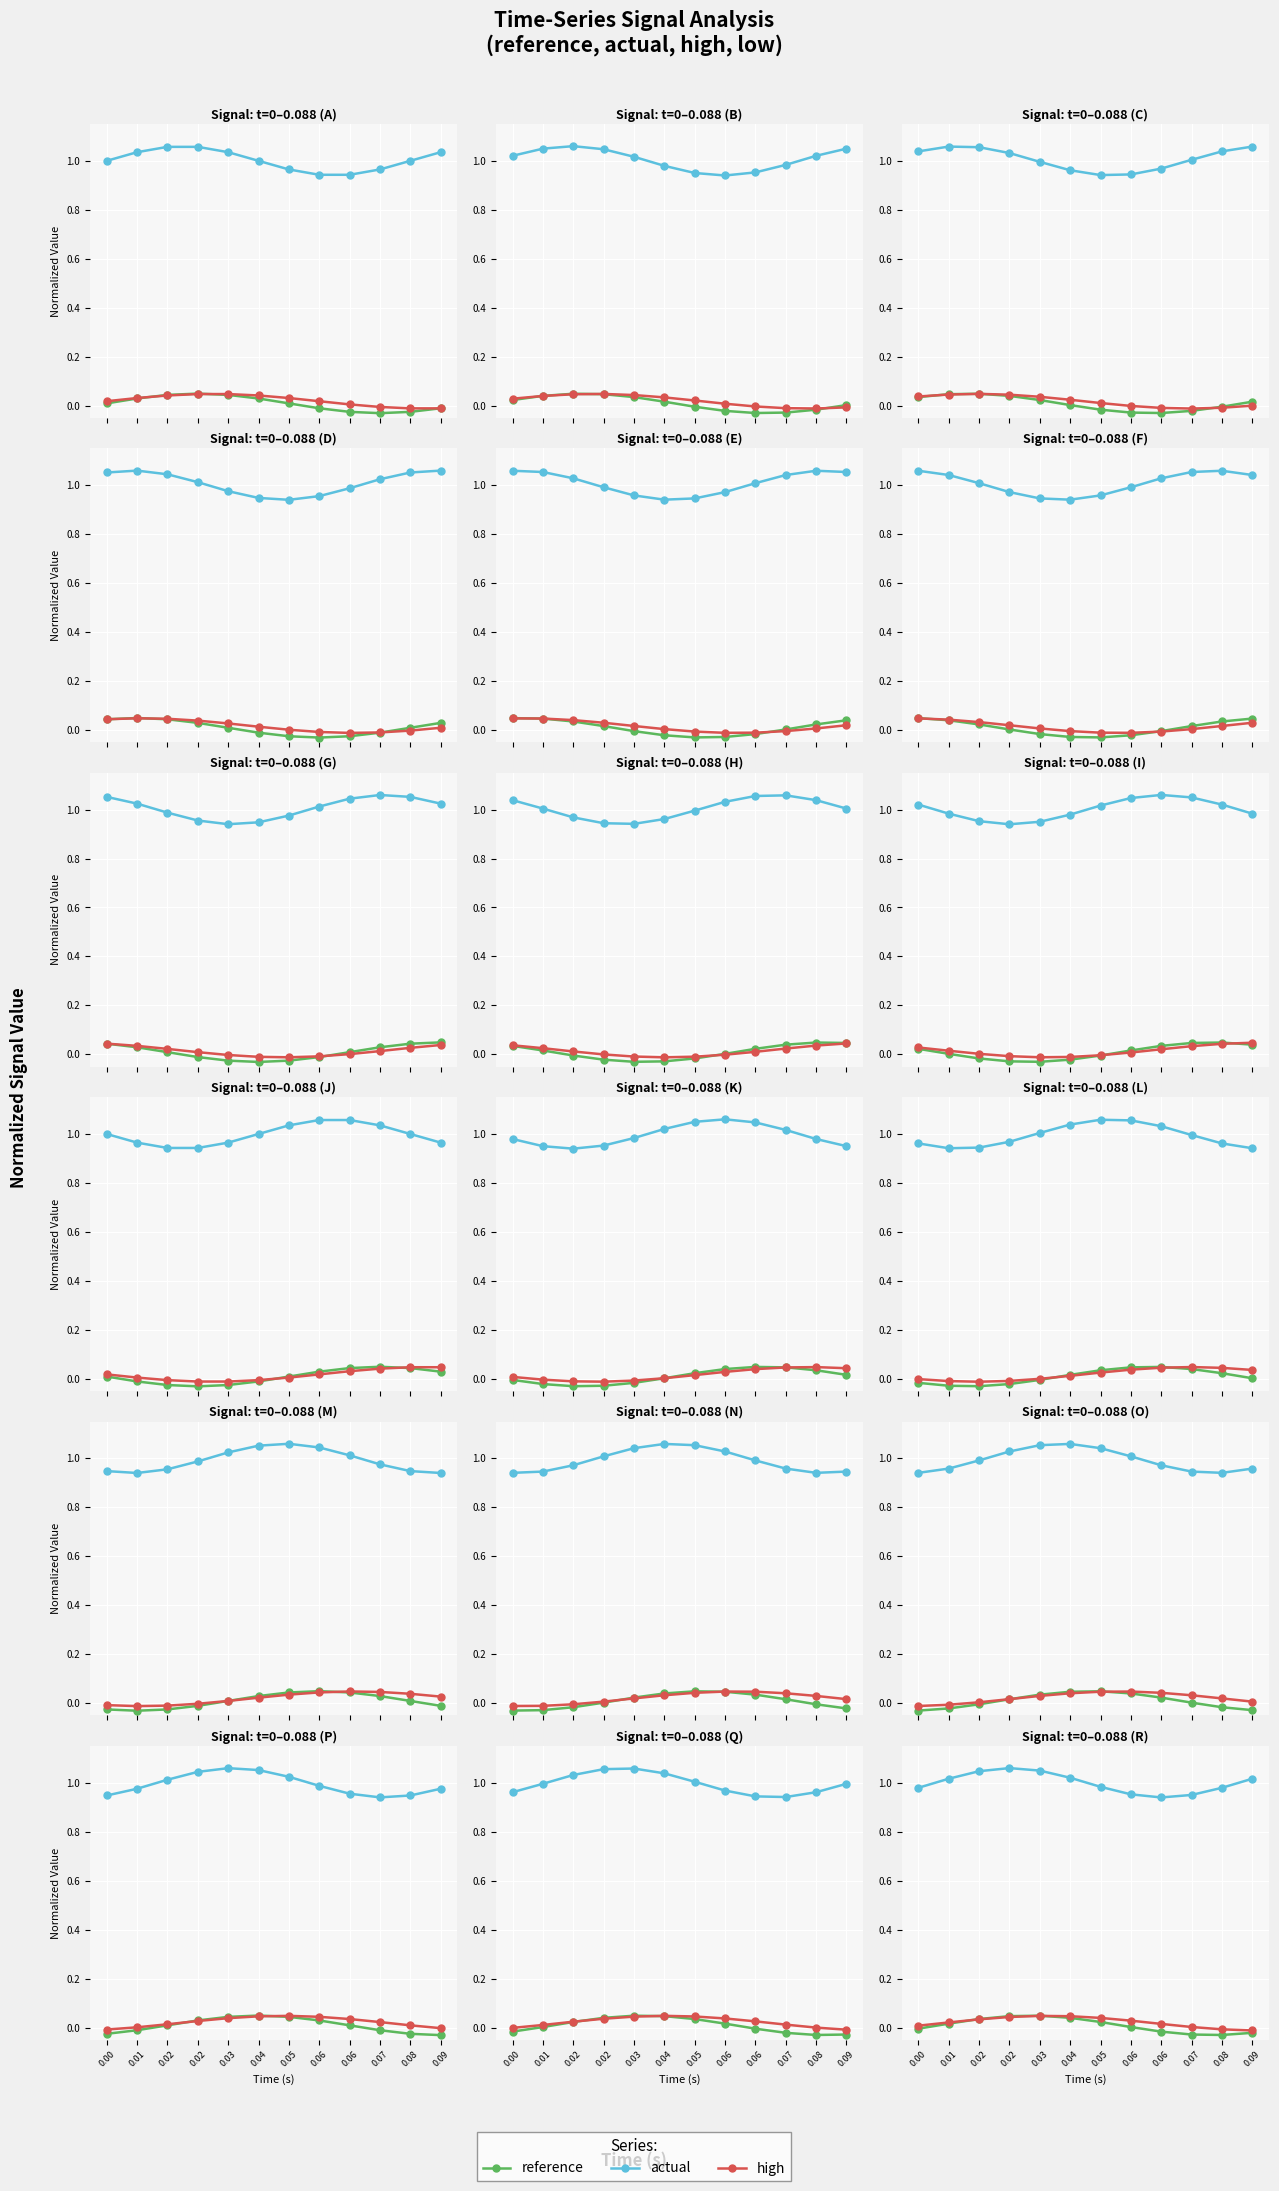

What are all the series names shown in the legend?

reference, actual, high